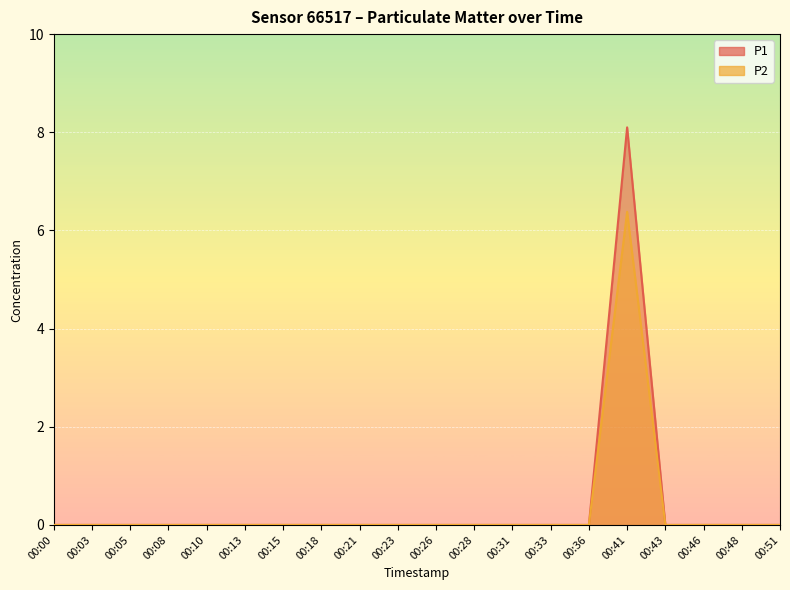

What is the average value of the P1 series?

0.4